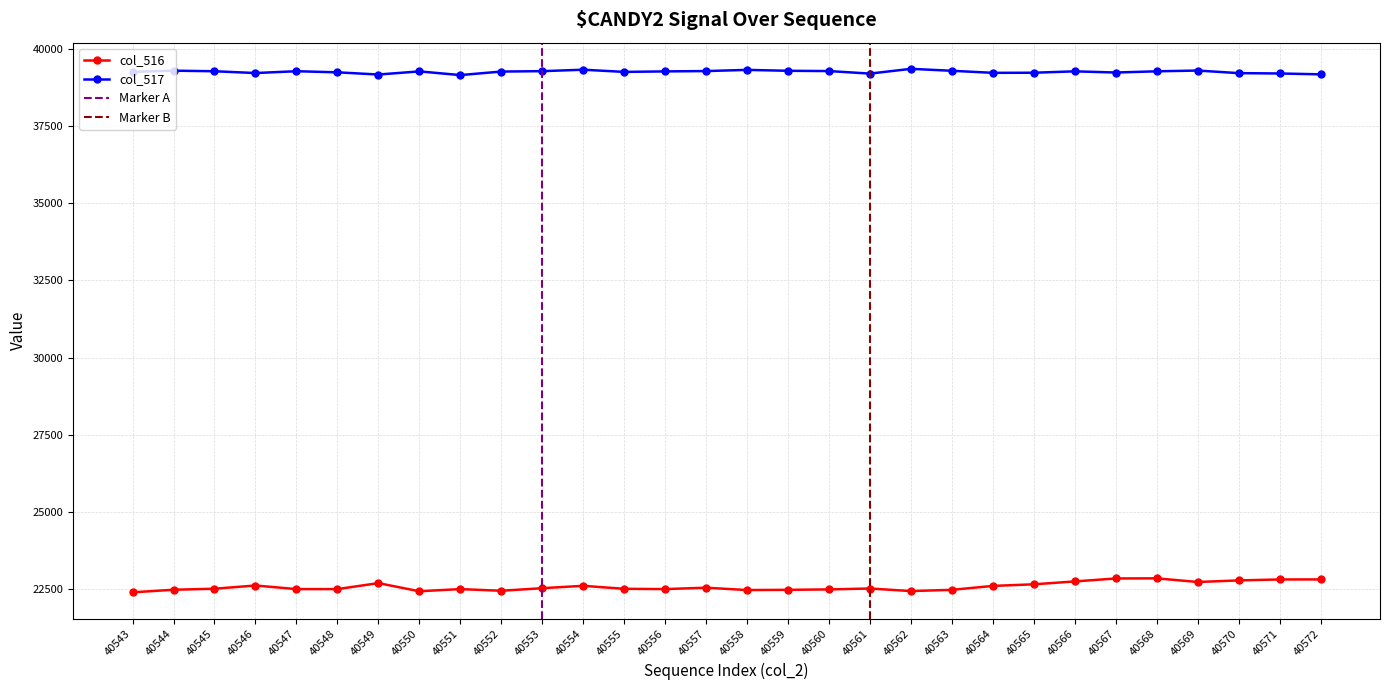

List the labels in order of col_516 value, largest first.

40568, 40567, 40572, 40571, 40570, 40566, 40569, 40549, 40565, 40546, 40554, 40564, 40557, 40553, 40561, 40545, 40555, 40547, 40548, 40551, 40556, 40560, 40544, 40559, 40563, 40558, 40552, 40562, 40550, 40543